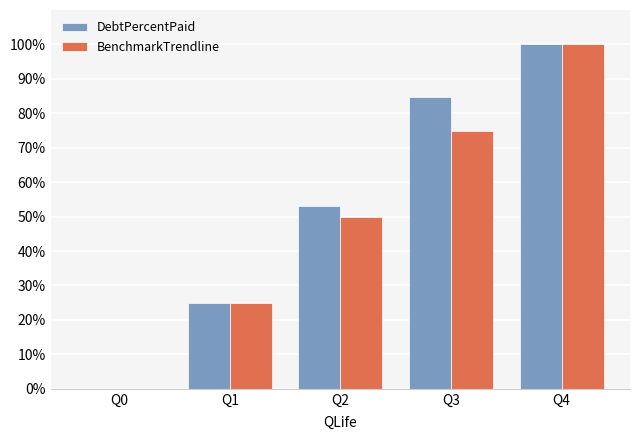

At which label is DebtPercentPaid closest to 50?

Q2